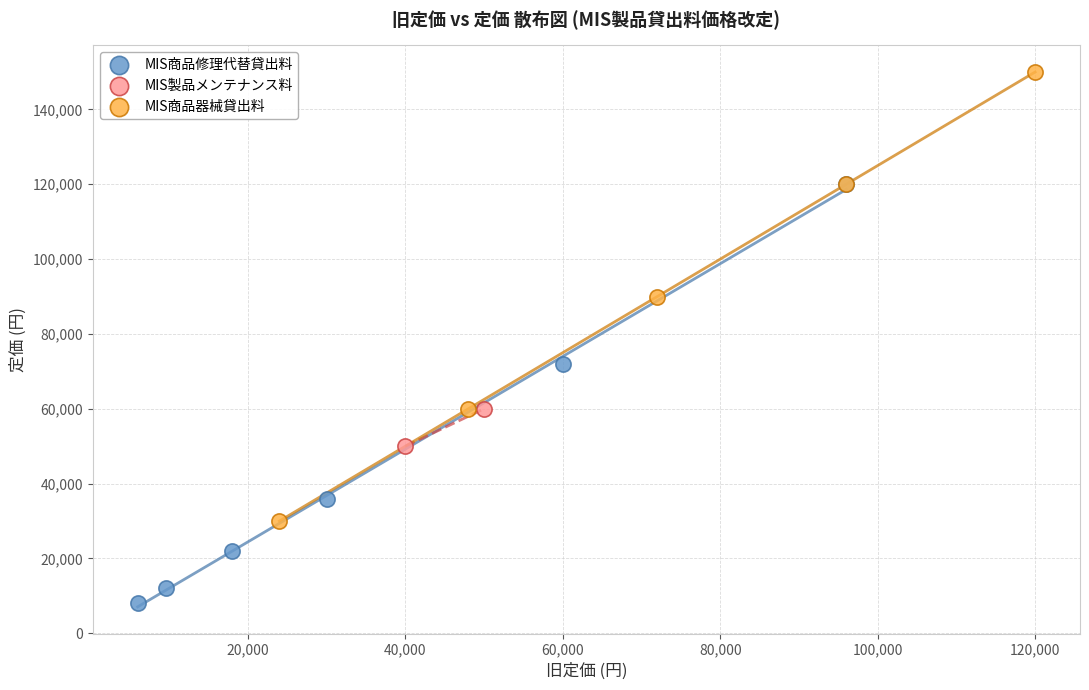

Which series reaches the maximum Y coordinate?

MIS商品器械貸出料